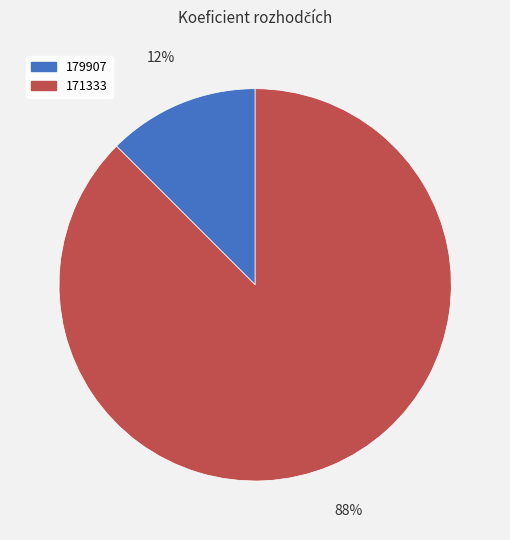

How many slices are in this pie chart?

2